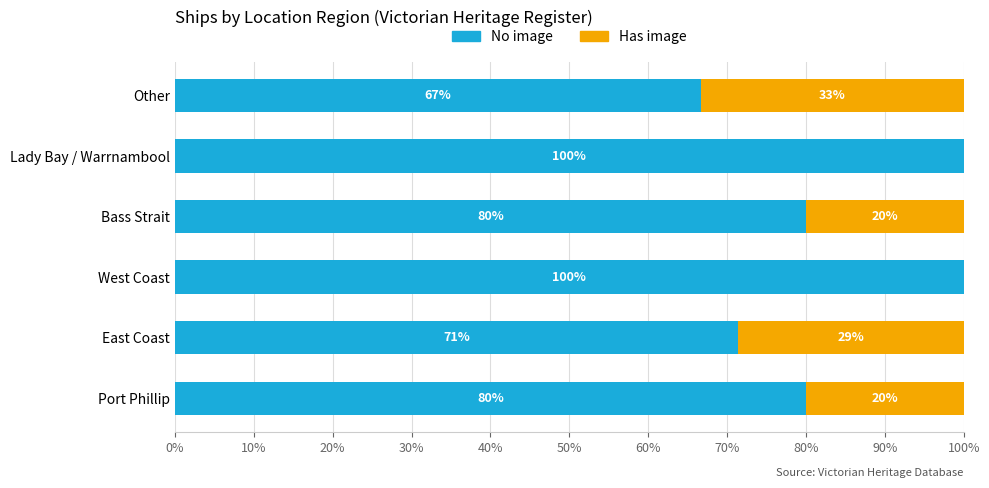

What is the highest value of the No image series?

100.0